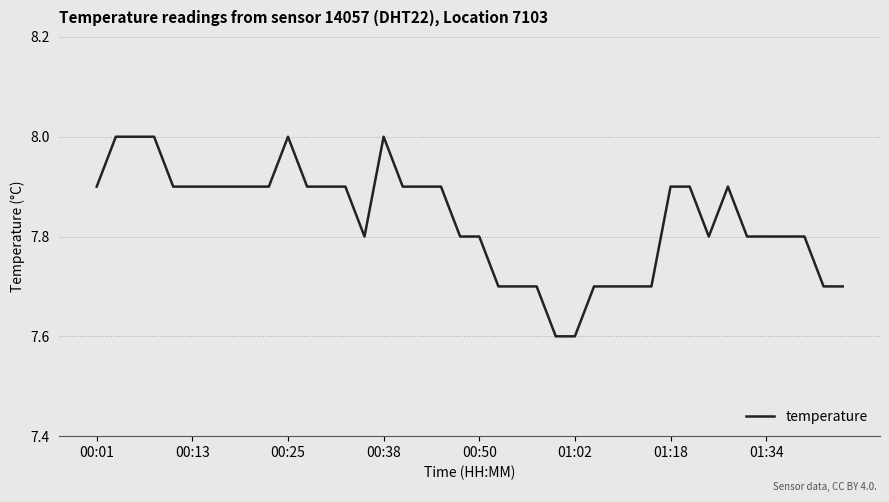

What is the minimum value shown in the chart?

7.6